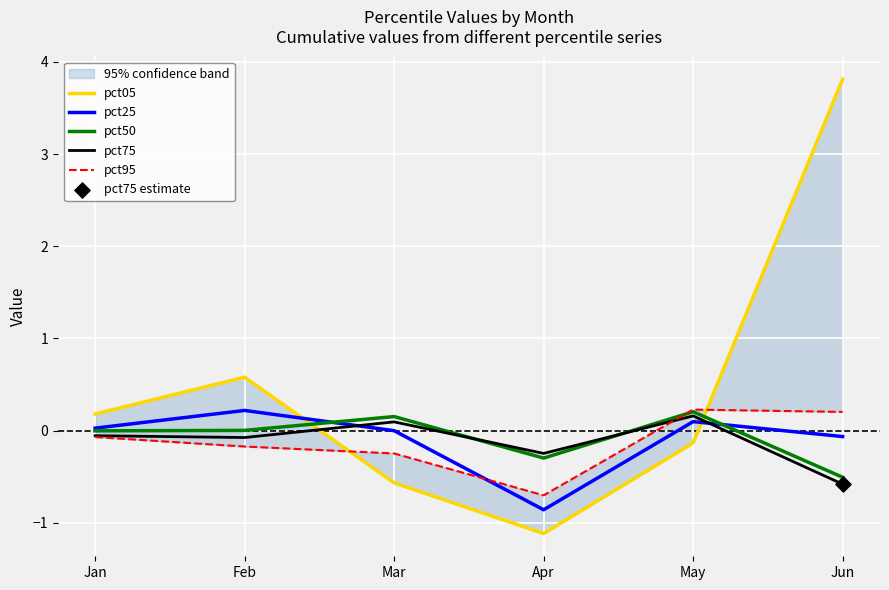

Is the value of pct50 at Feb greater than the value of pct95 at Apr?

Yes